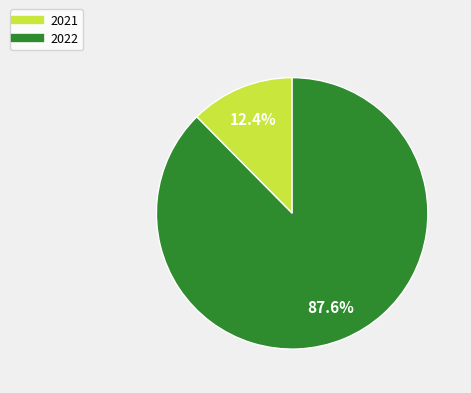

Which category has the smallest portion of the pie?

2021